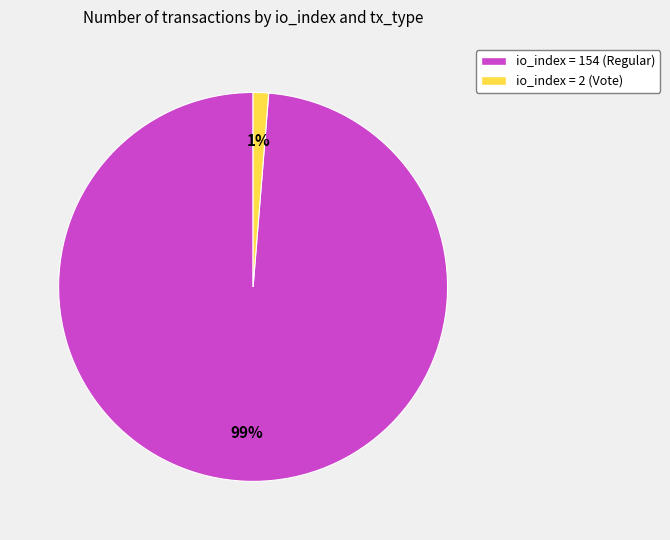

How many slices are in this pie chart?

2